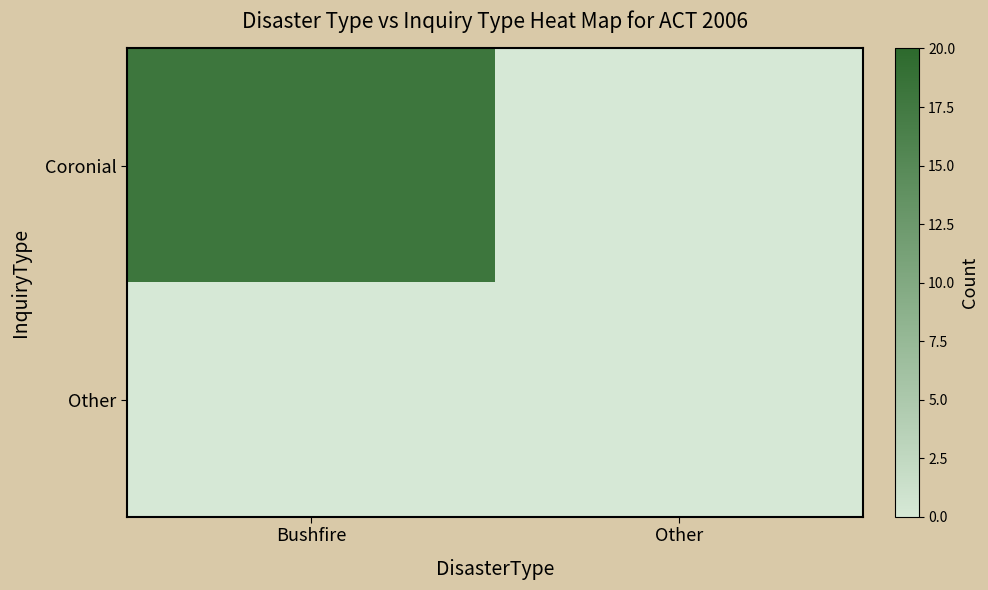

At how many categories does at least one series exceed 2?

1